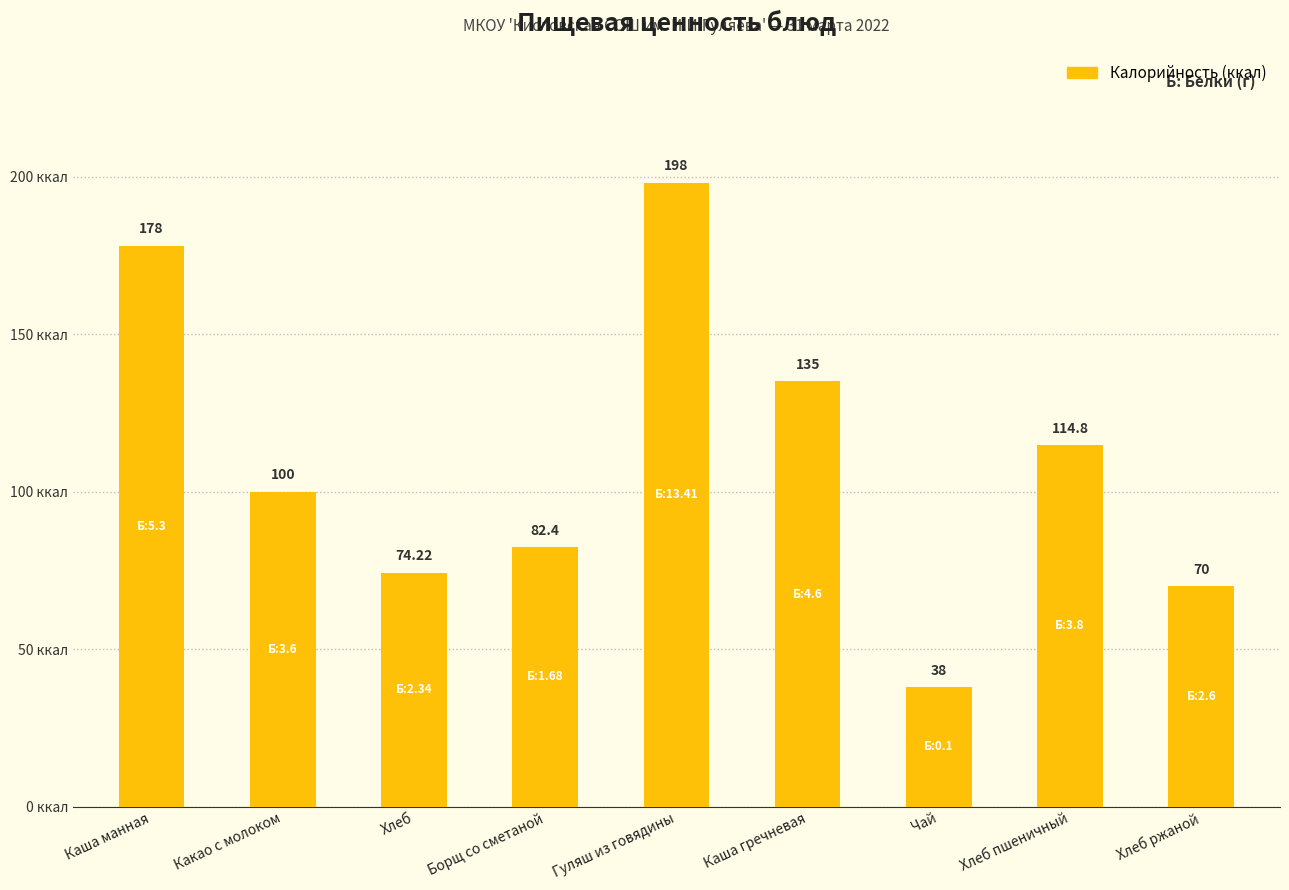

Reading left to right, what are all the values shown in this chart?

Каша манная=178.0	Какао с молоком=100.0	Хлеб=74.2	Борщ со сметаной=82.4	Гуляш из говядины=198.0	Каша гречневая=135.0	Чай=38.0	Хлеб пшеничный=114.8	Хлеб ржаной=70.0